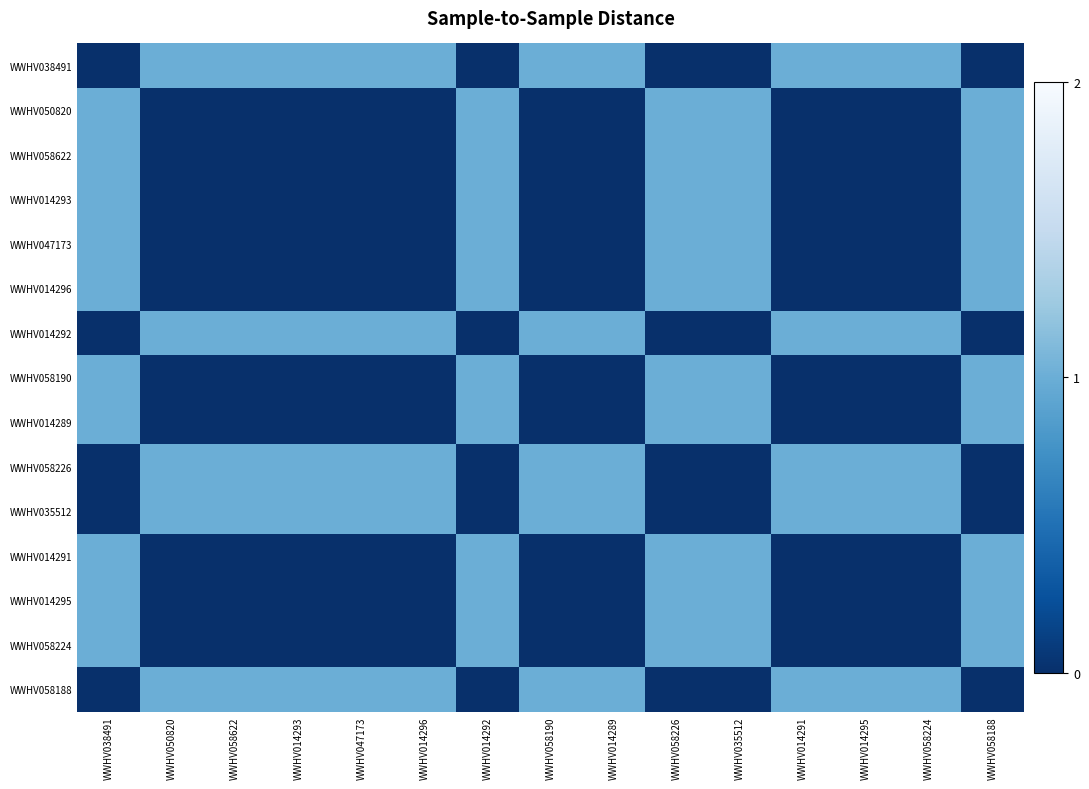

Reading right to left, transcribe all the data shown in this chart.

WWHV038491: WWHV058188=0	WWHV058224=1	WWHV014295=1	WWHV014291=1	WWHV035512=0	WWHV058226=0	WWHV014289=1	WWHV058190=1	WWHV014292=0	WWHV014296=1	WWHV047173=1	WWHV014293=1	WWHV058622=1	WWHV050820=1	WWHV038491=0
WWHV050820: WWHV058188=1	WWHV058224=0	WWHV014295=0	WWHV014291=0	WWHV035512=1	WWHV058226=1	WWHV014289=0	WWHV058190=0	WWHV014292=1	WWHV014296=0	WWHV047173=0	WWHV014293=0	WWHV058622=0	WWHV050820=0	WWHV038491=1
WWHV058622: WWHV058188=1	WWHV058224=0	WWHV014295=0	WWHV014291=0	WWHV035512=1	WWHV058226=1	WWHV014289=0	WWHV058190=0	WWHV014292=1	WWHV014296=0	WWHV047173=0	WWHV014293=0	WWHV058622=0	WWHV050820=0	WWHV038491=1
WWHV014293: WWHV058188=1	WWHV058224=0	WWHV014295=0	WWHV014291=0	WWHV035512=1	WWHV058226=1	WWHV014289=0	WWHV058190=0	WWHV014292=1	WWHV014296=0	WWHV047173=0	WWHV014293=0	WWHV058622=0	WWHV050820=0	WWHV038491=1
WWHV047173: WWHV058188=1	WWHV058224=0	WWHV014295=0	WWHV014291=0	WWHV035512=1	WWHV058226=1	WWHV014289=0	WWHV058190=0	WWHV014292=1	WWHV014296=0	WWHV047173=0	WWHV014293=0	WWHV058622=0	WWHV050820=0	WWHV038491=1
WWHV014296: WWHV058188=1	WWHV058224=0	WWHV014295=0	WWHV014291=0	WWHV035512=1	WWHV058226=1	WWHV014289=0	WWHV058190=0	WWHV014292=1	WWHV014296=0	WWHV047173=0	WWHV014293=0	WWHV058622=0	WWHV050820=0	WWHV038491=1
WWHV014292: WWHV058188=0	WWHV058224=1	WWHV014295=1	WWHV014291=1	WWHV035512=0	WWHV058226=0	WWHV014289=1	WWHV058190=1	WWHV014292=0	WWHV014296=1	WWHV047173=1	WWHV014293=1	WWHV058622=1	WWHV050820=1	WWHV038491=0
WWHV058190: WWHV058188=1	WWHV058224=0	WWHV014295=0	WWHV014291=0	WWHV035512=1	WWHV058226=1	WWHV014289=0	WWHV058190=0	WWHV014292=1	WWHV014296=0	WWHV047173=0	WWHV014293=0	WWHV058622=0	WWHV050820=0	WWHV038491=1
WWHV014289: WWHV058188=1	WWHV058224=0	WWHV014295=0	WWHV014291=0	WWHV035512=1	WWHV058226=1	WWHV014289=0	WWHV058190=0	WWHV014292=1	WWHV014296=0	WWHV047173=0	WWHV014293=0	WWHV058622=0	WWHV050820=0	WWHV038491=1
WWHV058226: WWHV058188=0	WWHV058224=1	WWHV014295=1	WWHV014291=1	WWHV035512=0	WWHV058226=0	WWHV014289=1	WWHV058190=1	WWHV014292=0	WWHV014296=1	WWHV047173=1	WWHV014293=1	WWHV058622=1	WWHV050820=1	WWHV038491=0
WWHV035512: WWHV058188=0	WWHV058224=1	WWHV014295=1	WWHV014291=1	WWHV035512=0	WWHV058226=0	WWHV014289=1	WWHV058190=1	WWHV014292=0	WWHV014296=1	WWHV047173=1	WWHV014293=1	WWHV058622=1	WWHV050820=1	WWHV038491=0
WWHV014291: WWHV058188=1	WWHV058224=0	WWHV014295=0	WWHV014291=0	WWHV035512=1	WWHV058226=1	WWHV014289=0	WWHV058190=0	WWHV014292=1	WWHV014296=0	WWHV047173=0	WWHV014293=0	WWHV058622=0	WWHV050820=0	WWHV038491=1
WWHV014295: WWHV058188=1	WWHV058224=0	WWHV014295=0	WWHV014291=0	WWHV035512=1	WWHV058226=1	WWHV014289=0	WWHV058190=0	WWHV014292=1	WWHV014296=0	WWHV047173=0	WWHV014293=0	WWHV058622=0	WWHV050820=0	WWHV038491=1
WWHV058224: WWHV058188=1	WWHV058224=0	WWHV014295=0	WWHV014291=0	WWHV035512=1	WWHV058226=1	WWHV014289=0	WWHV058190=0	WWHV014292=1	WWHV014296=0	WWHV047173=0	WWHV014293=0	WWHV058622=0	WWHV050820=0	WWHV038491=1
WWHV058188: WWHV058188=0	WWHV058224=1	WWHV014295=1	WWHV014291=1	WWHV035512=0	WWHV058226=0	WWHV014289=1	WWHV058190=1	WWHV014292=0	WWHV014296=1	WWHV047173=1	WWHV014293=1	WWHV058622=1	WWHV050820=1	WWHV038491=0